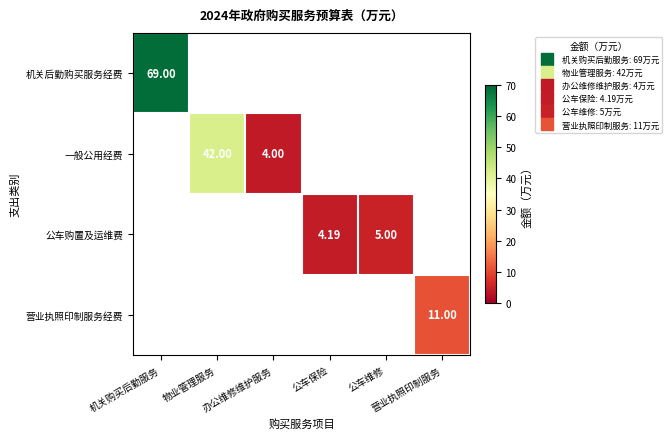

What is the difference between the 一般公用经费 values at 物业管理服务 and 办公维修维护服务?

38.0